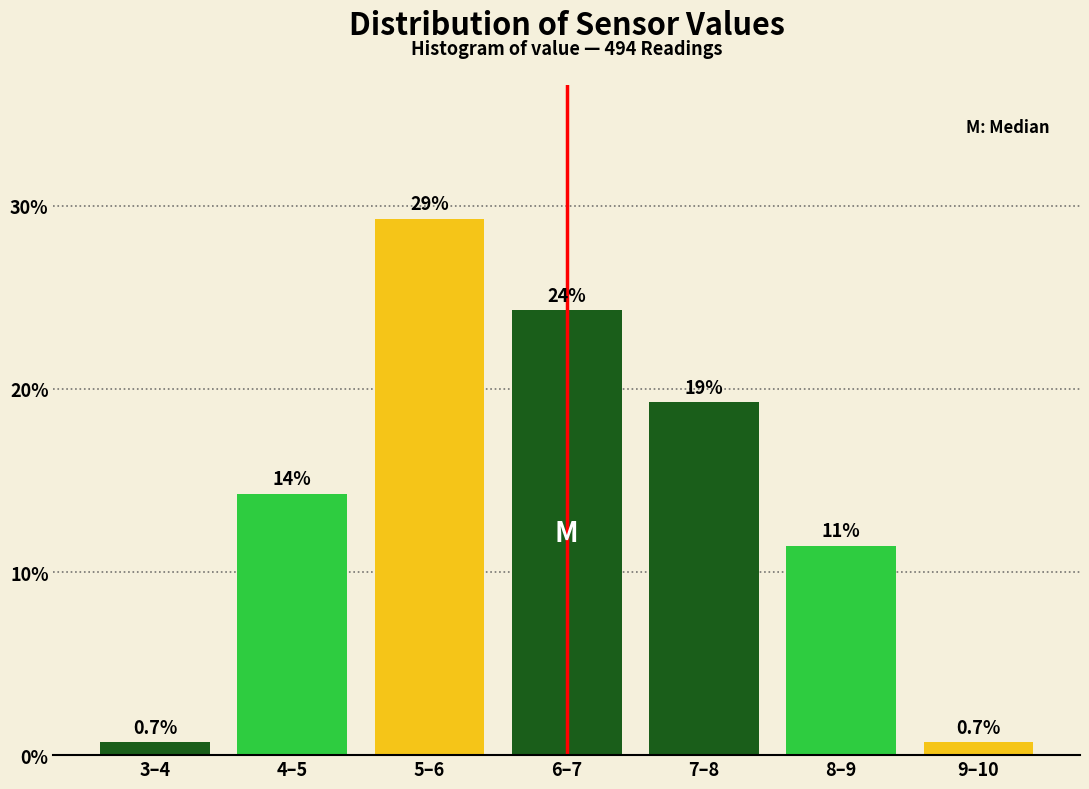

How many bars are there in total?

7